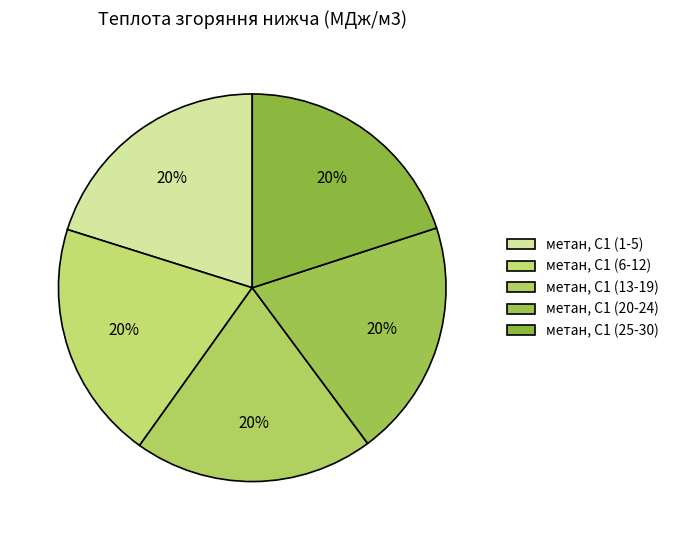

What percentage is the метан, С1 (25-30) slice, to the nearest percent?

20%